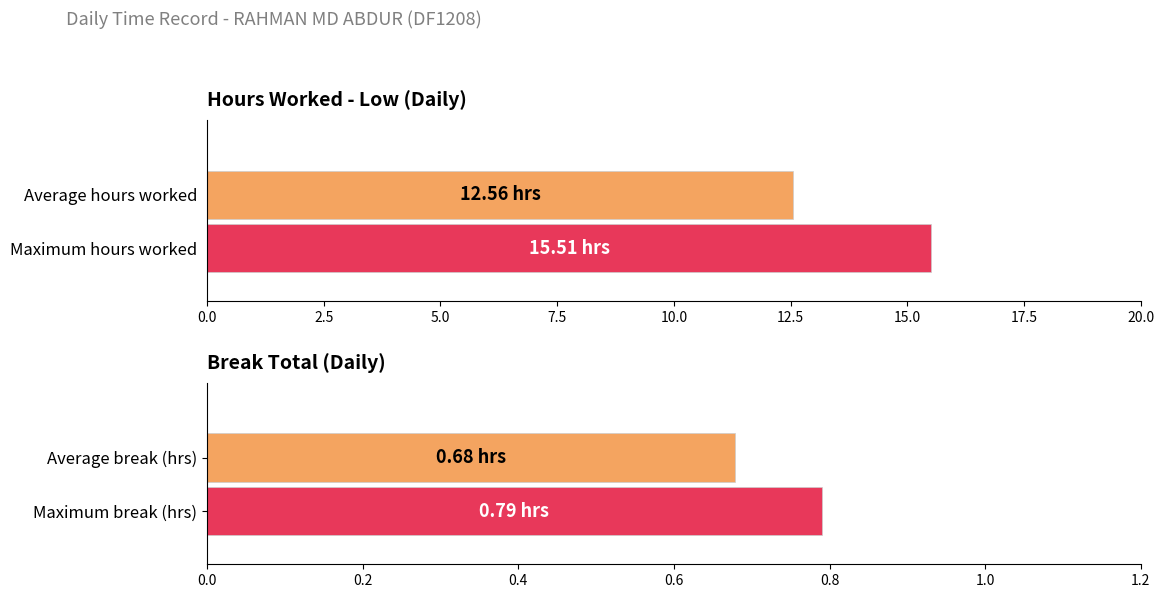

Which series has the widest spread of values?

Low